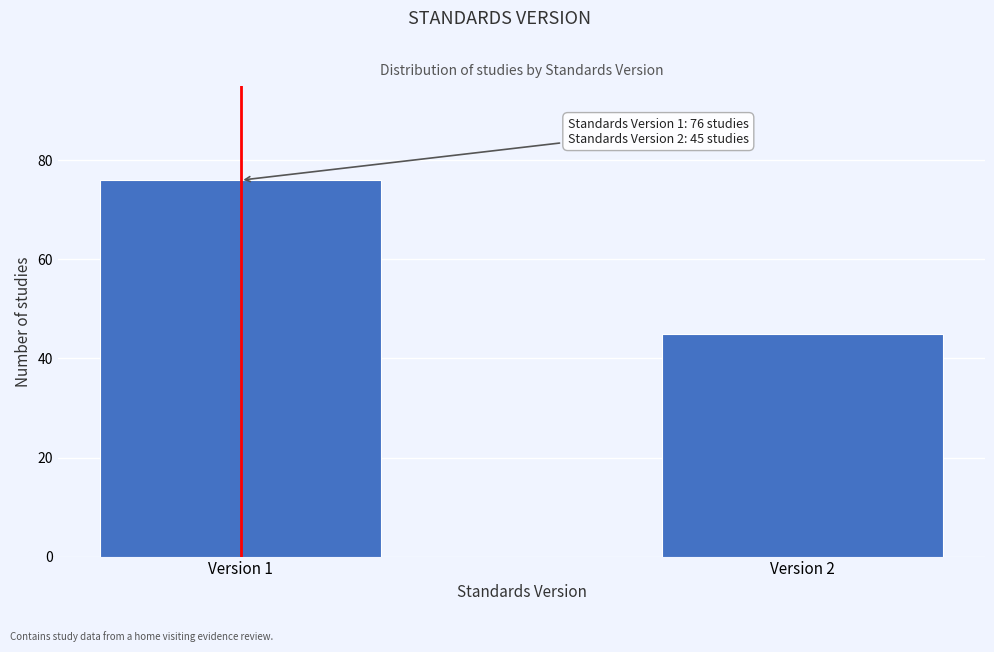

Reading left to right, extract all data points from this chart.

76	45